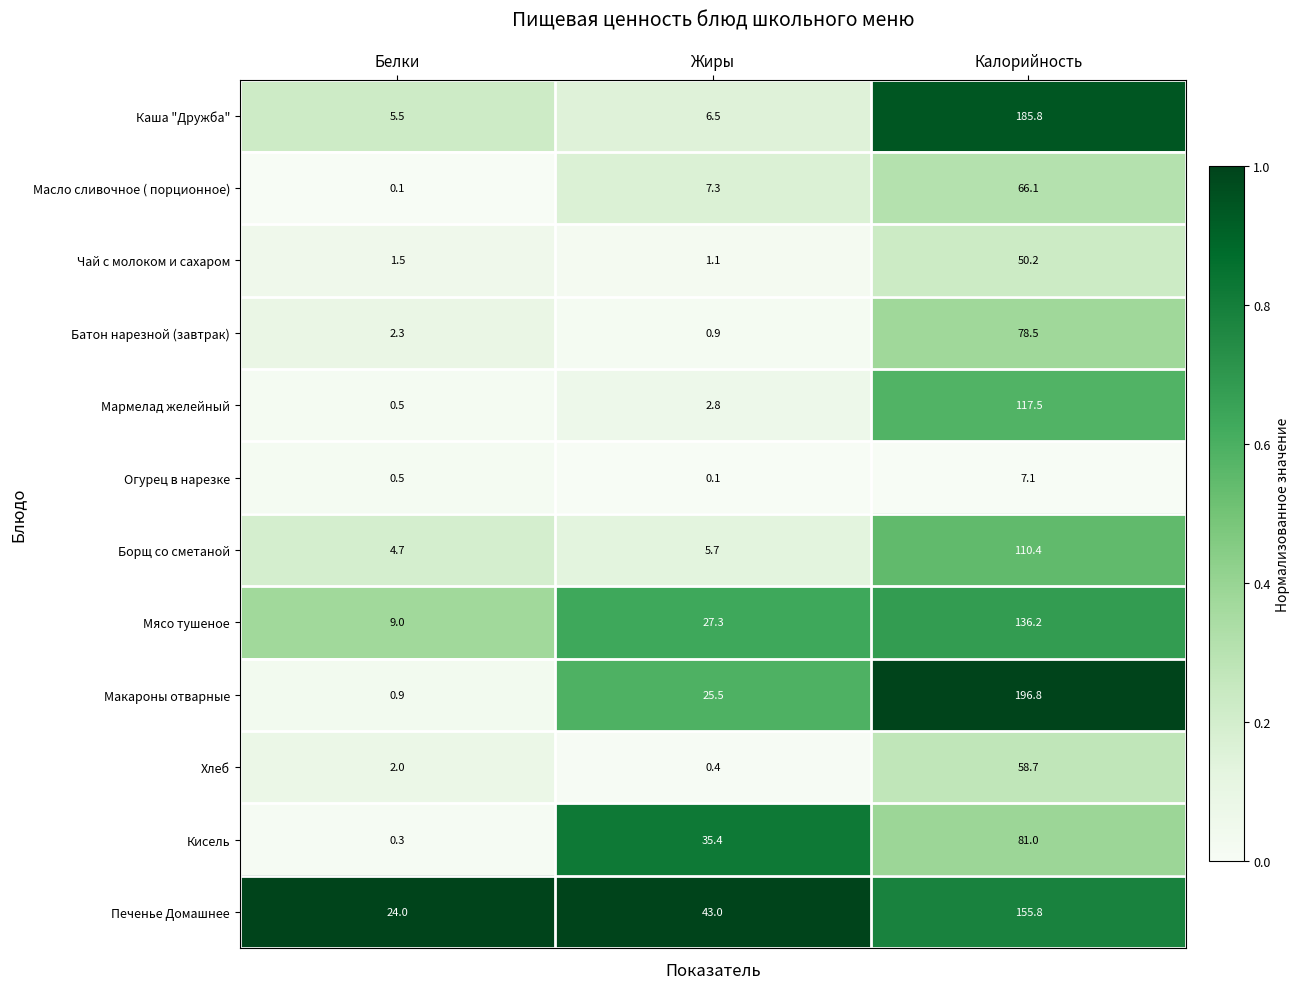

What is the minimum value for Мясо тушеное?

0.4